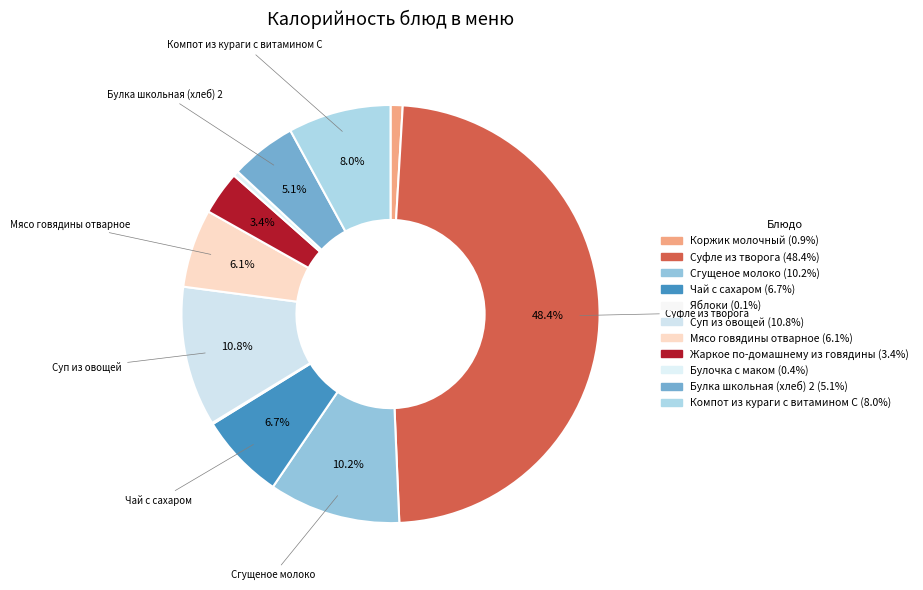

To the nearest percent, what is the difference between the Булочка с маком and Жаркое по-домашнему из говядины slice percentages?

3%